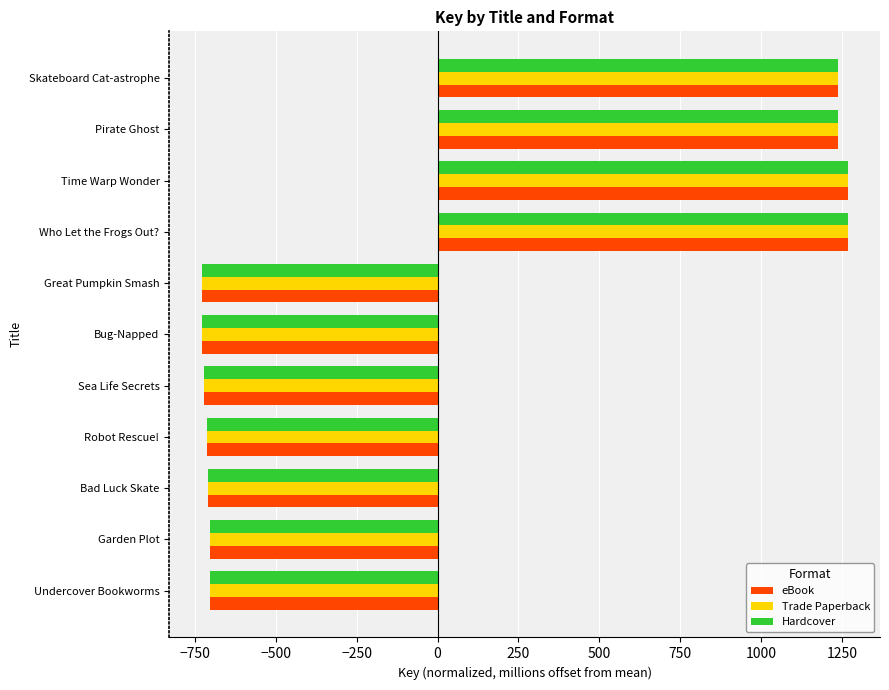

How many data points does each series have?

11